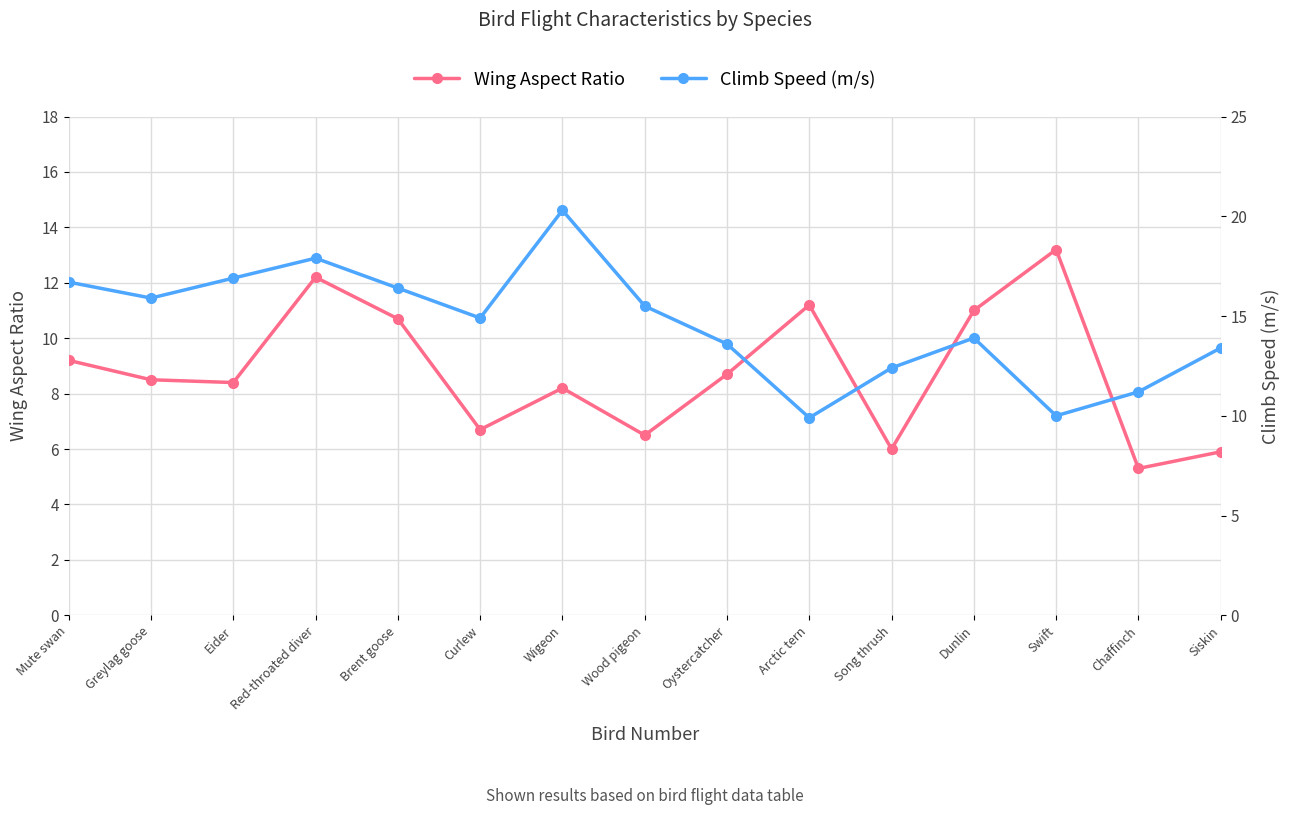

Reading right to left, transcribe all the data shown in this chart.

Wing Aspect Ratio: 5.9	5.3	13.2	11.0	6.0	11.2	8.7	6.5	8.2	6.7	10.7	12.2	8.4	8.5	9.2
Climb Speed (m/s): 13.4	11.2	10.0	13.9	12.4	9.9	13.6	15.5	20.3	14.9	16.4	17.9	16.9	15.9	16.7